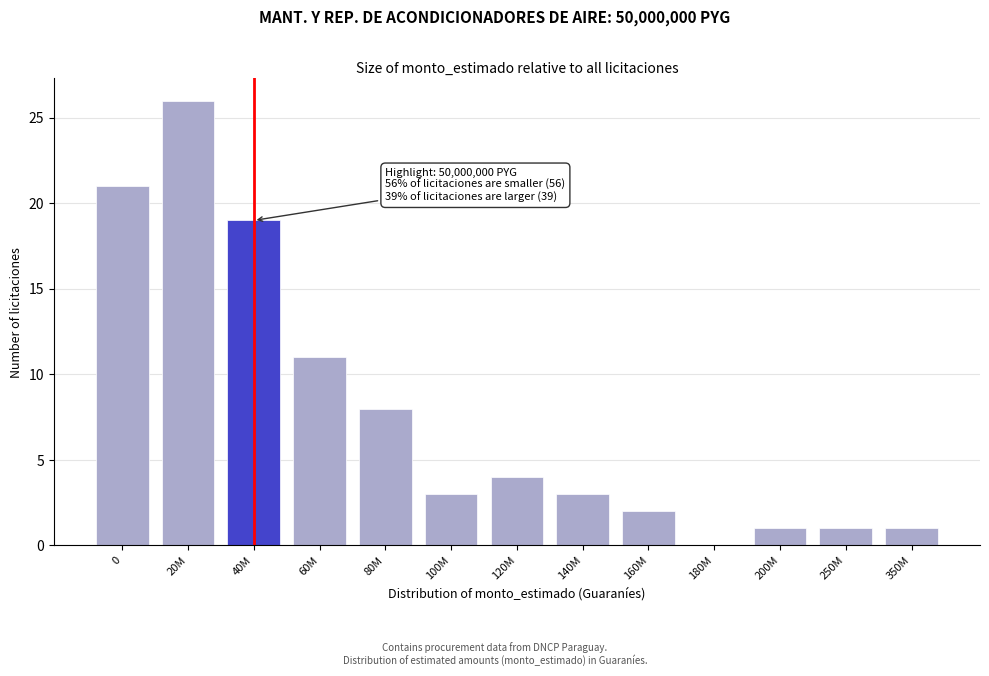

Reading left to right, what are all the values shown in this chart?

0=21	20M=26	40M=19	60M=11	80M=8	100M=3	120M=4	140M=3	160M=2	180M=0	200M=1	250M=1	350M=1